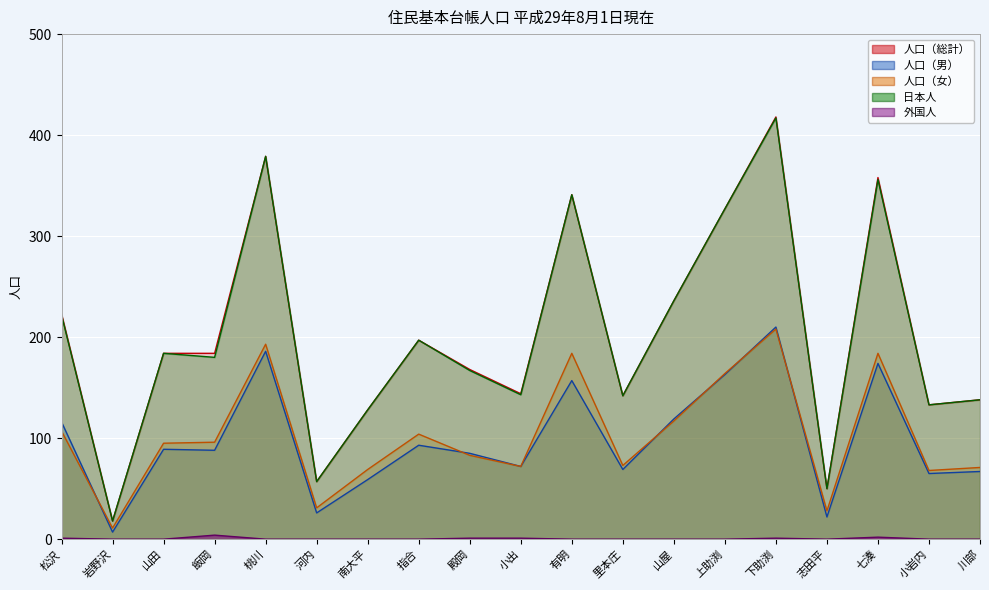

Reading left to right, what are all the values shown in this chart?

人口（総計）: 松沢=223	岩野沢=18	山田=184	飯岡=184	桃川=379	河内=57	南大平=128	指合=197	殿岡=168	小出=144	有明=341	里本庄=142	山屋=236	上助渕=327	下助渕=418	志田平=50	七湊=358	小岩内=133	川部=138
人口（男）: 松沢=116	岩野沢=7	山田=89	飯岡=88	桃川=186	河内=26	南大平=59	指合=93	殿岡=85	小出=72	有明=157	里本庄=69	山屋=119	上助渕=163	下助渕=210	志田平=22	七湊=174	小岩内=65	川部=67
人口（女）: 松沢=107	岩野沢=11	山田=95	飯岡=96	桃川=193	河内=31	南大平=69	指合=104	殿岡=83	小出=72	有明=184	里本庄=73	山屋=117	上助渕=164	下助渕=208	志田平=28	七湊=184	小岩内=68	川部=71
日本人: 松沢=222	岩野沢=18	山田=184	飯岡=180	桃川=379	河内=57	南大平=128	指合=197	殿岡=167	小出=143	有明=341	里本庄=142	山屋=236	上助渕=327	下助渕=417	志田平=50	七湊=356	小岩内=133	川部=138
外国人: 松沢=1	岩野沢=0	山田=0	飯岡=4	桃川=0	河内=0	南大平=0	指合=0	殿岡=1	小出=1	有明=0	里本庄=0	山屋=0	上助渕=0	下助渕=1	志田平=0	七湊=2	小岩内=0	川部=0